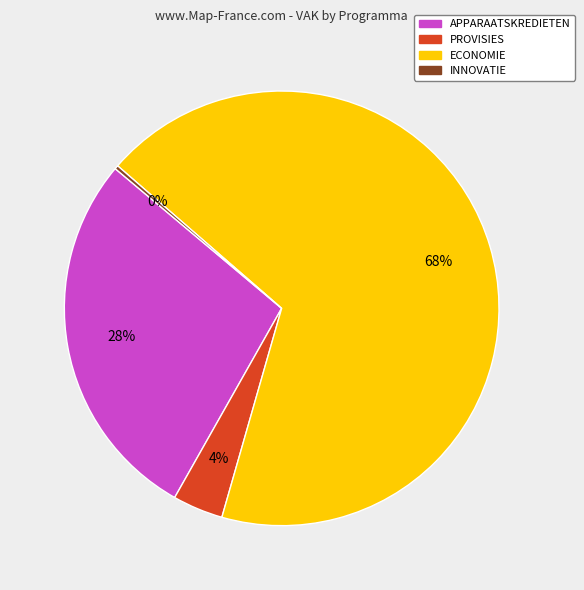

To the nearest percent, what is the difference between the largest and smallest slice percentages?

68%